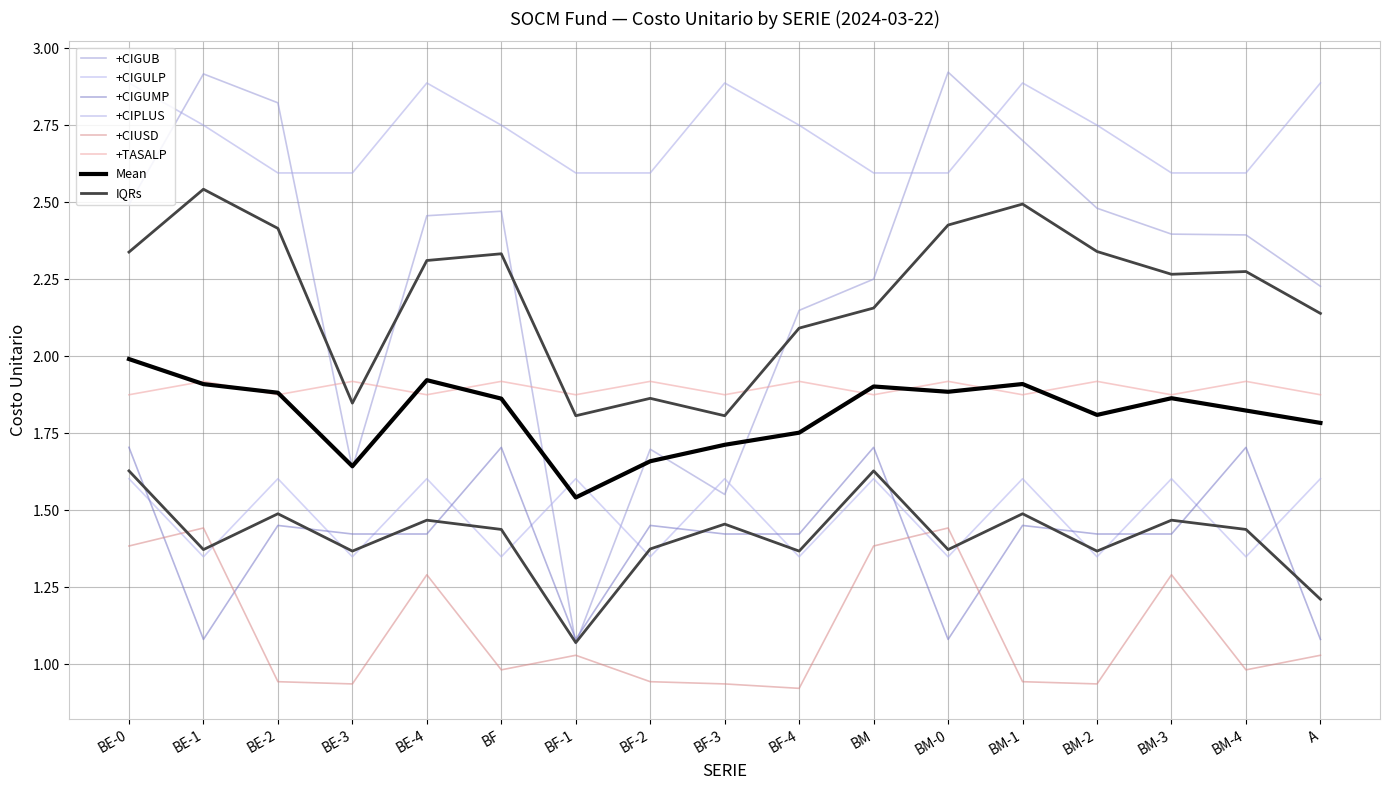

True or false: +CIUSD and +CIGUB cross at least once.

False